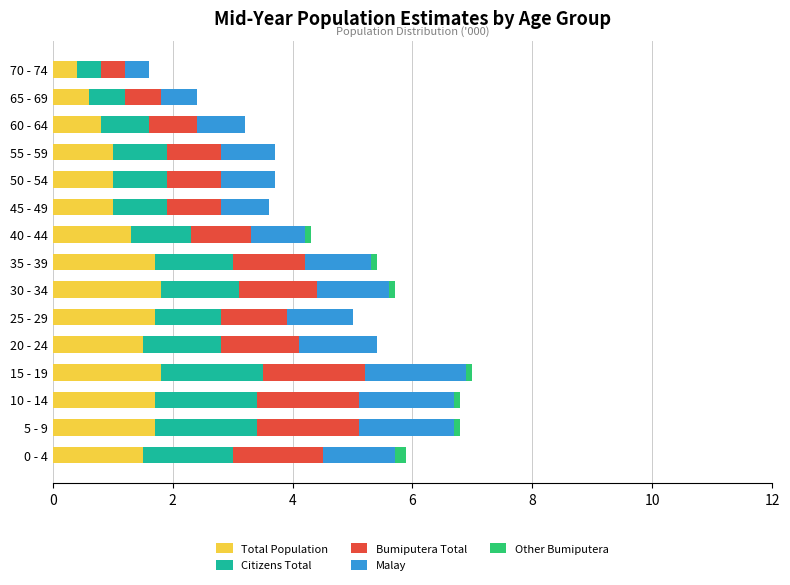

What is the maximum value for Total Population?

1.8